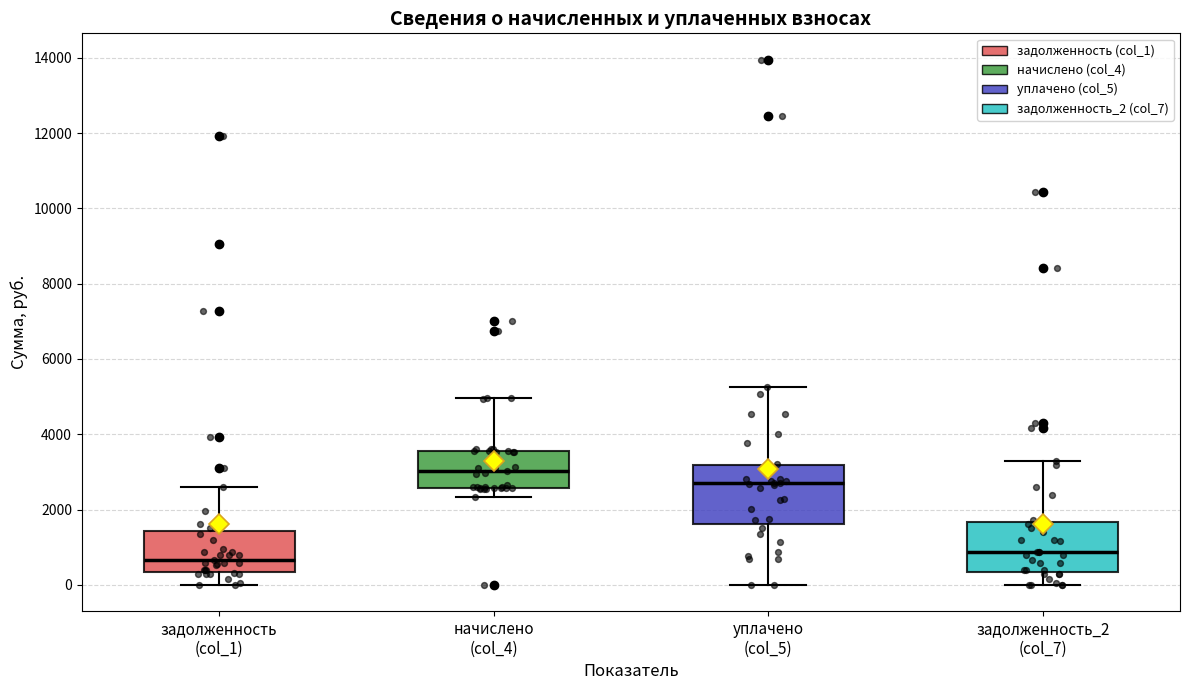

Reading left to right, read every box against the y-axis: the position of its median line, the range the box covers, and the ends of its whiskers. The values are not printed on the chart, so give them approximately, as read against the axis.

задолженность (col_1): median 600, box 400 to 1400, whiskers 0 to 2600
начислено (col_4): median 3000, box 2600 to 3600, whiskers 2400 to 5000
уплачено (col_5): median 2600, box 1600 to 3200, whiskers 0 to 5200
задолженность_2 (col_7): median 800, box 400 to 1600, whiskers 0 to 3200